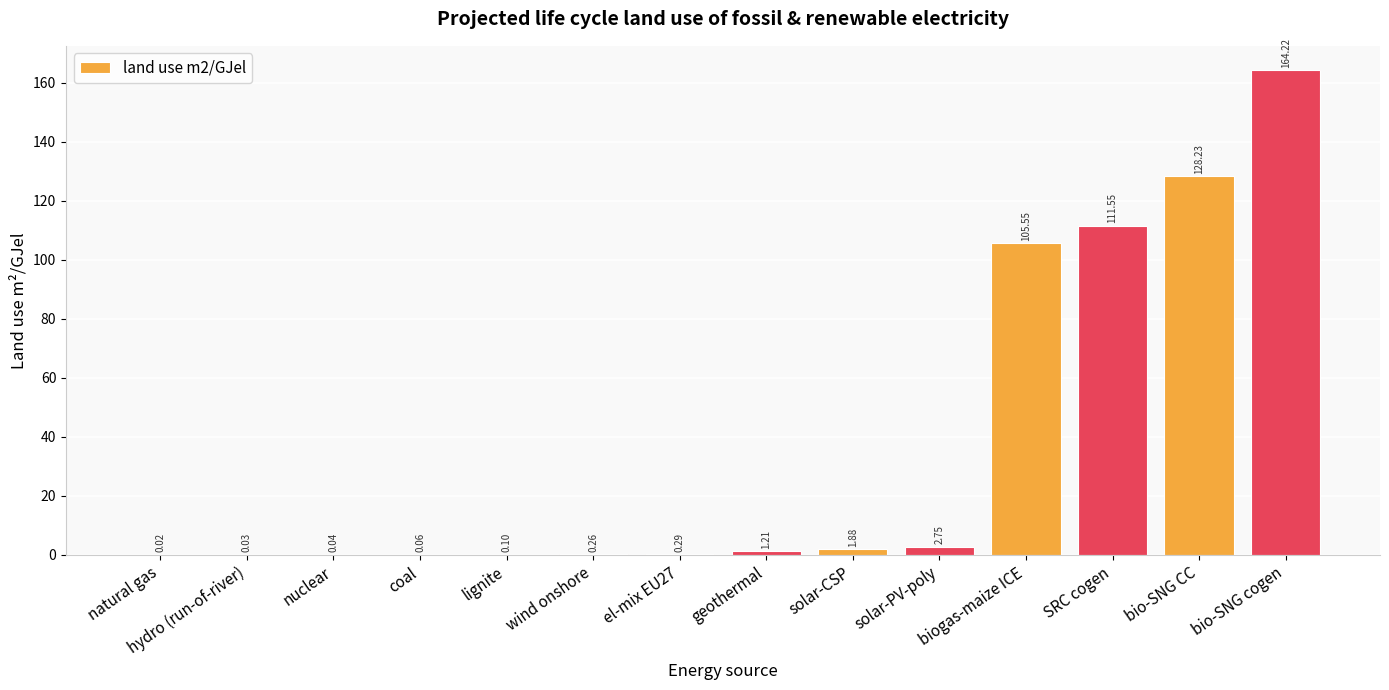

Which has a higher value, lignite or SRC cogen?

SRC cogen